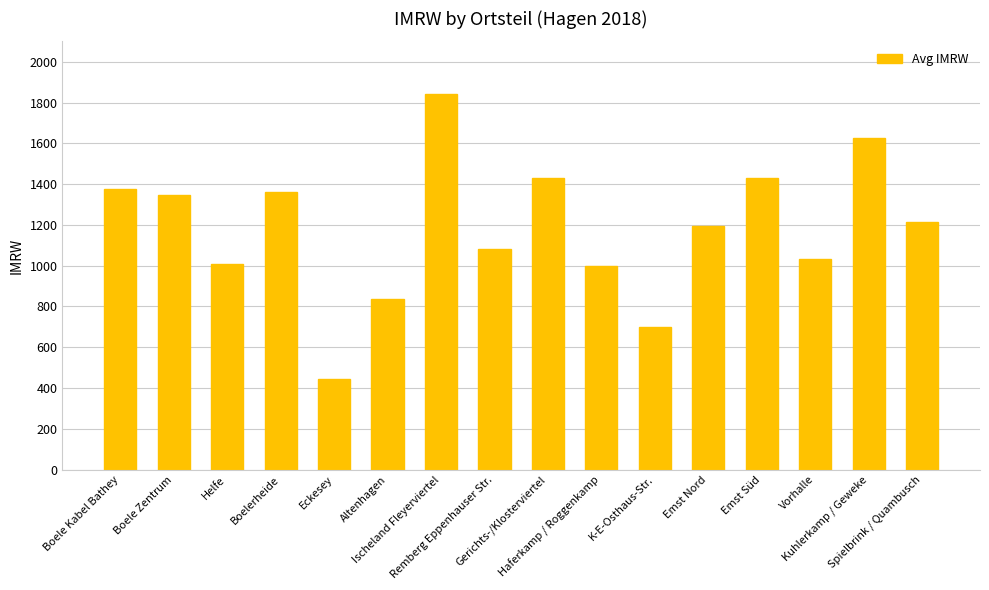

What is the sum of all values?

18920